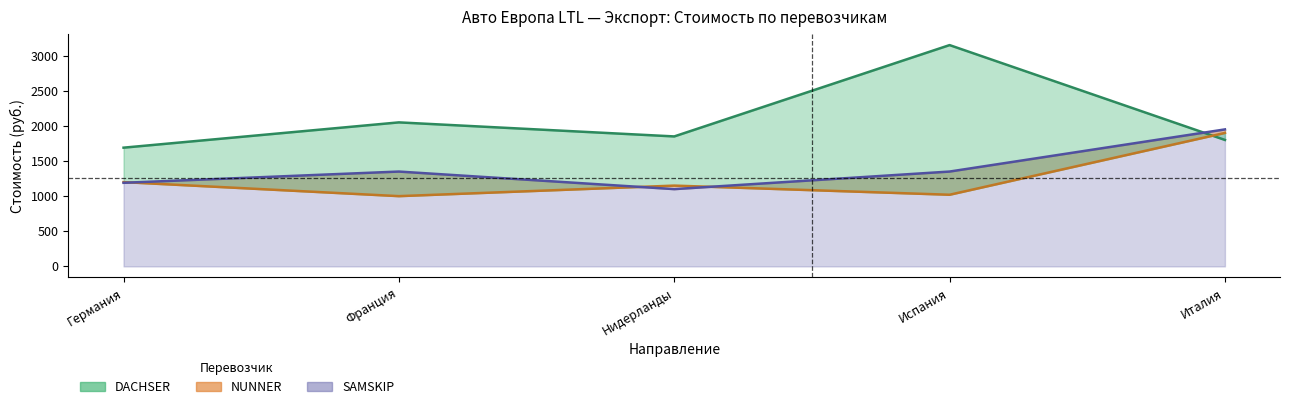

Which has a higher value, Франция or Нидерланды?

Франция